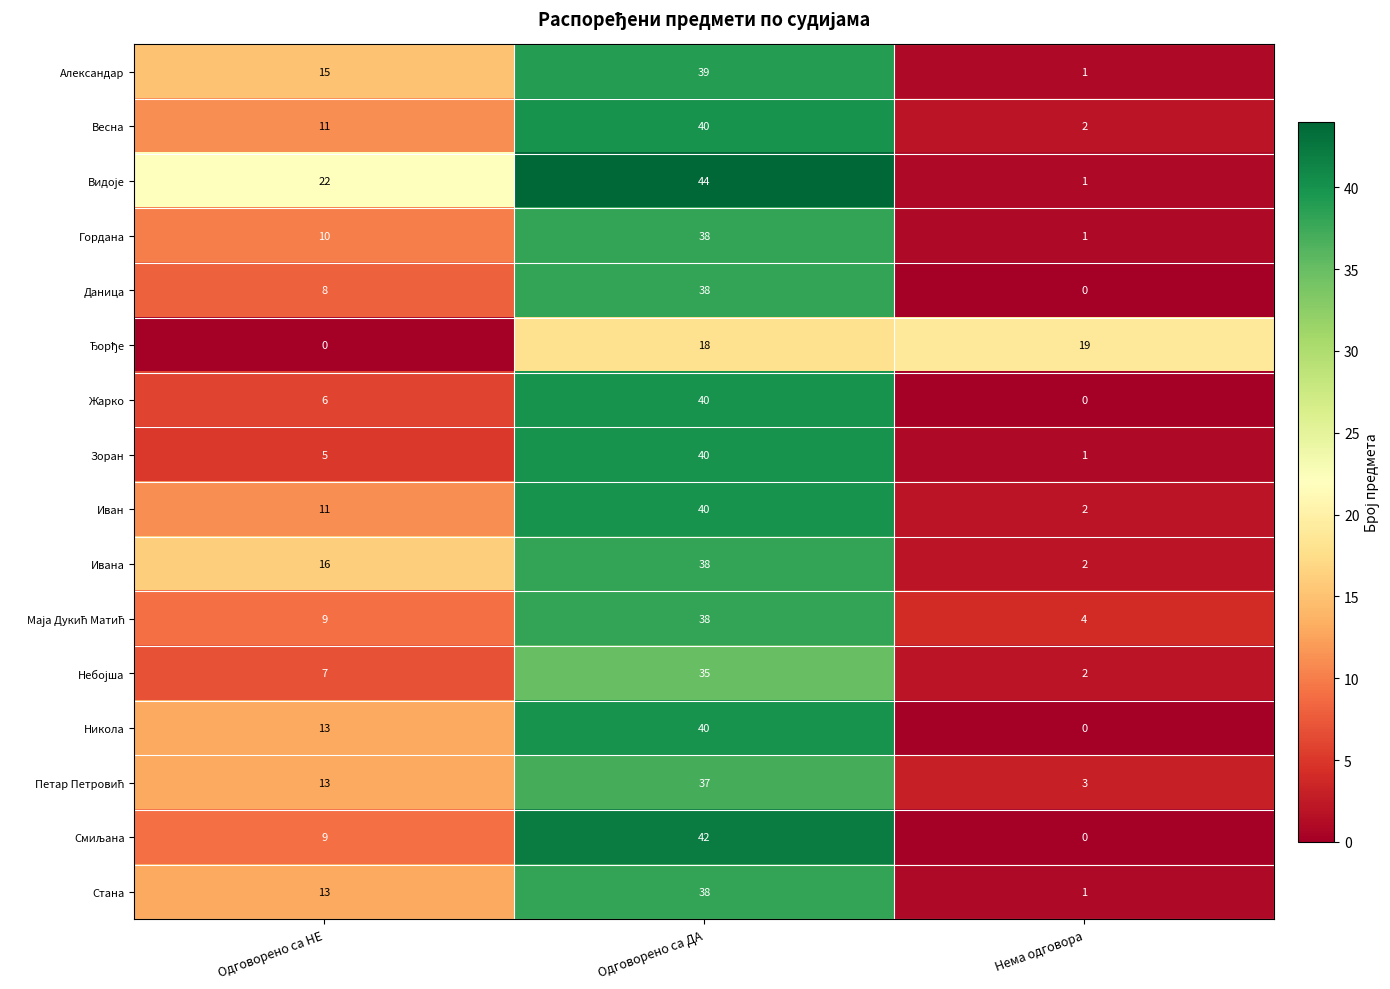

Which category has the highest value in the Никола series?

Одговорено са ДА